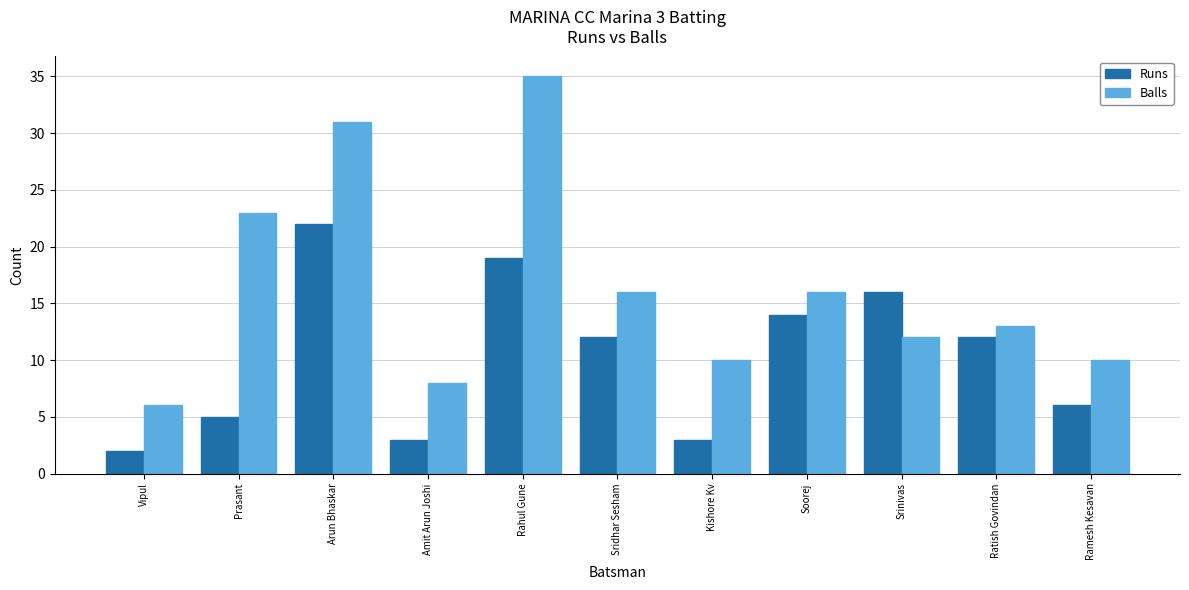

What is the smallest value displayed?

2